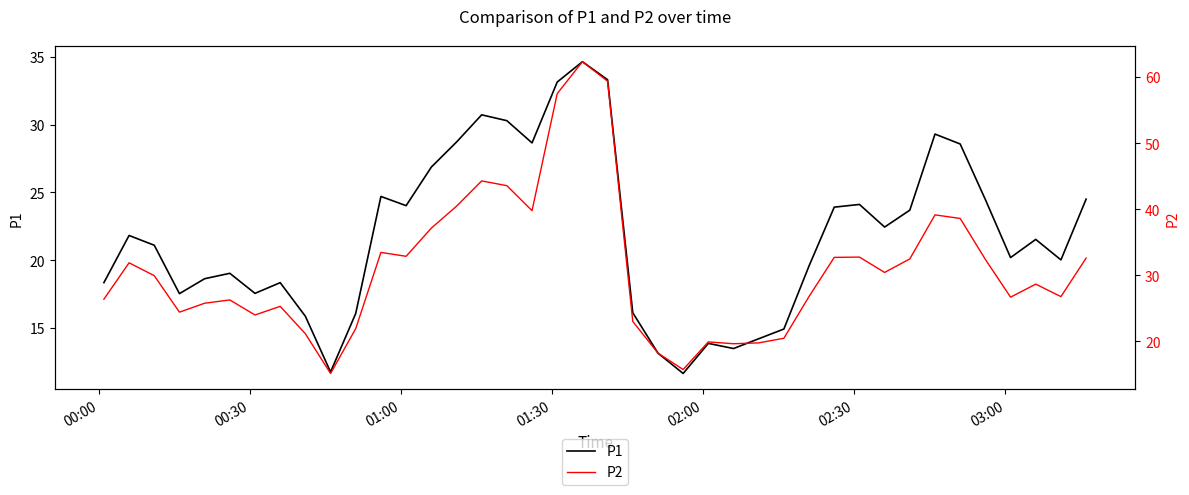

What is the difference between the second highest and minimum values in the P2 series?

44.2